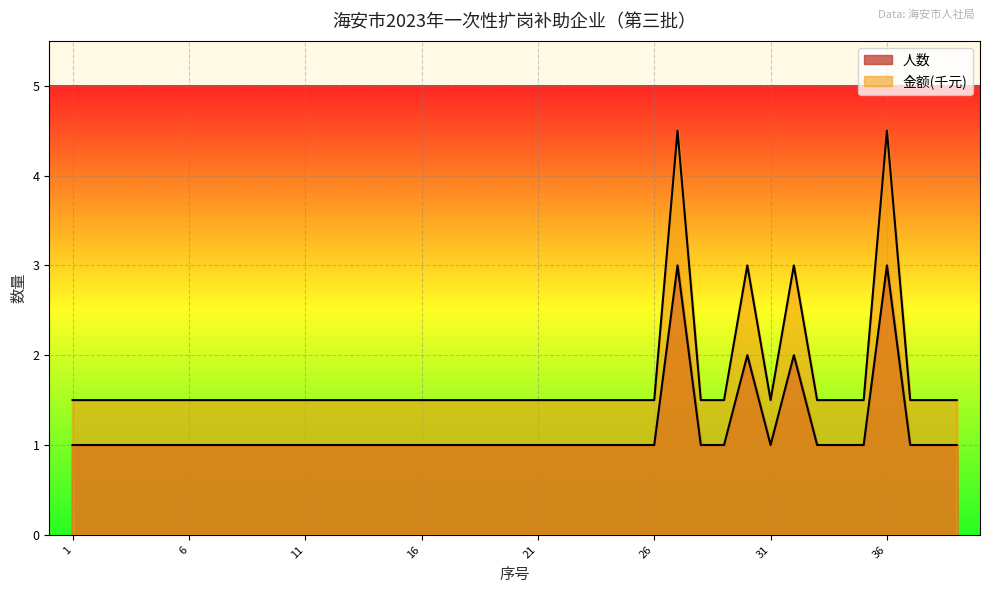

Between 34 and 31, which is larger?

34